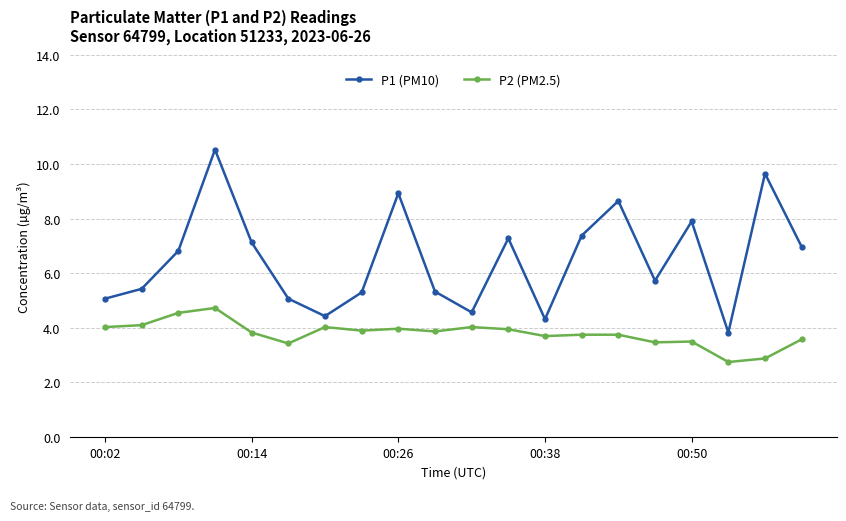

List the series in order of their overall mean, lowest first.

P2 (PM2.5), P1 (PM10)